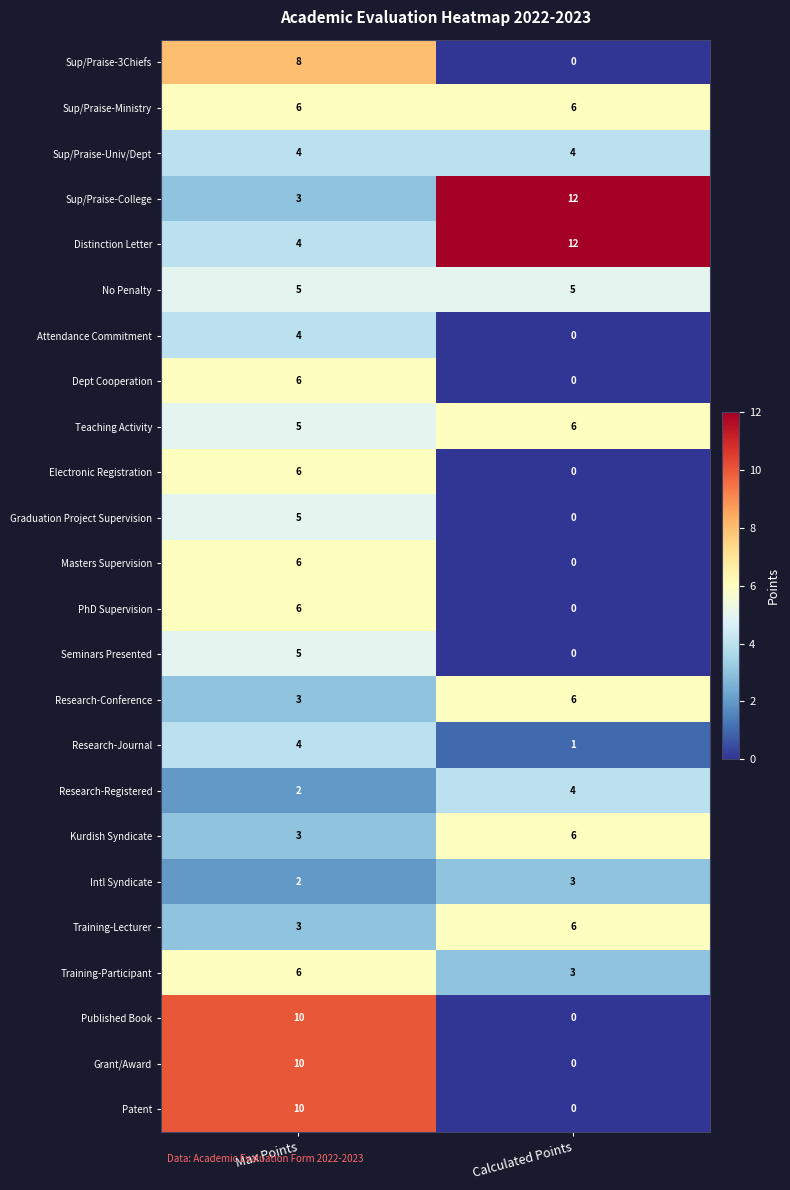

What is the total value across all series at Calculated Points?

74